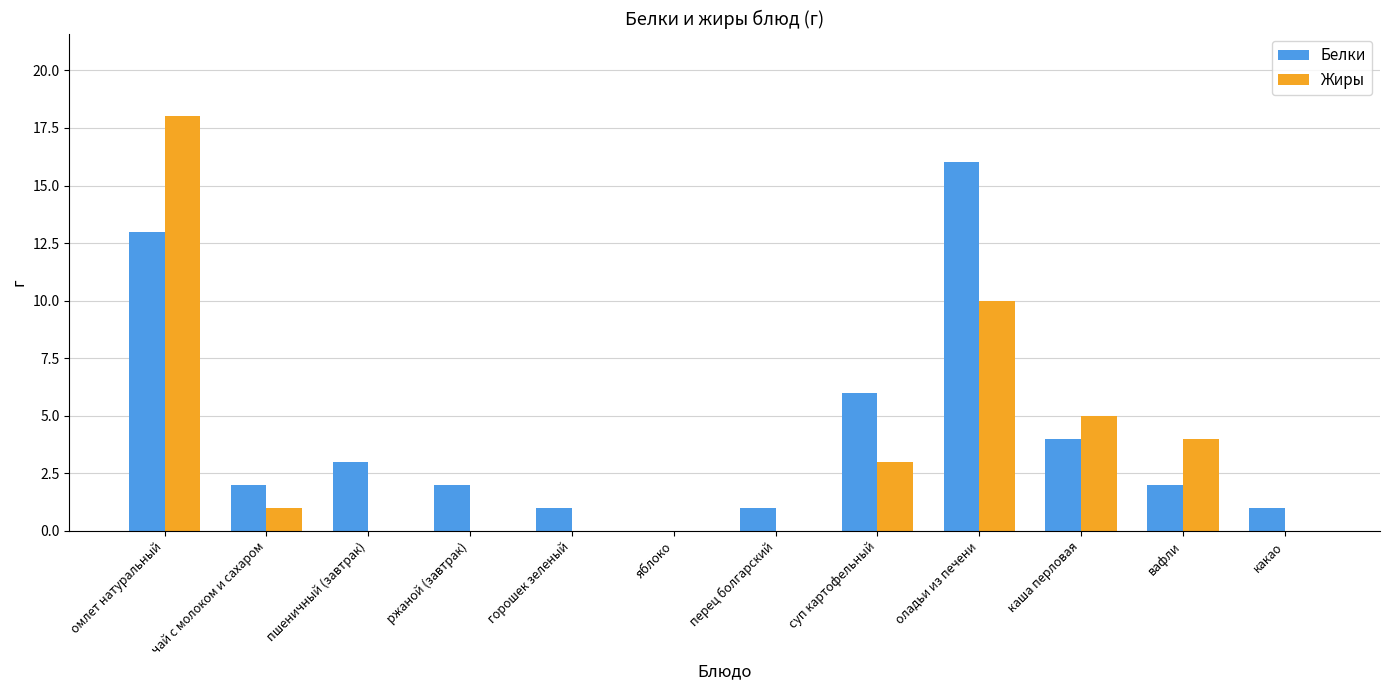

Is it true that Белки equals -9 at яблоко?

False